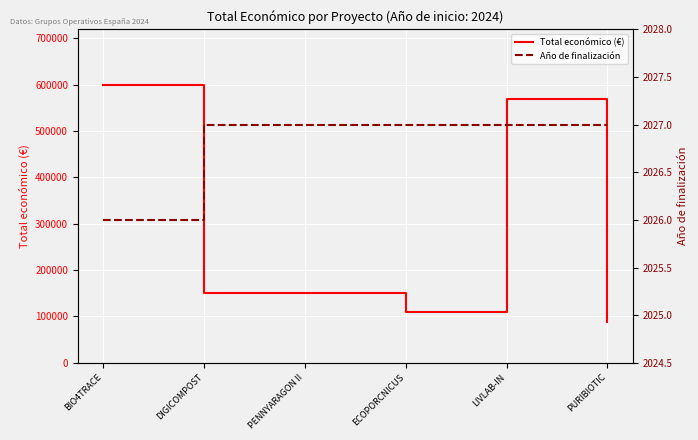

Which category has the highest value in the Total económico (€) series?

BIO4TRACE